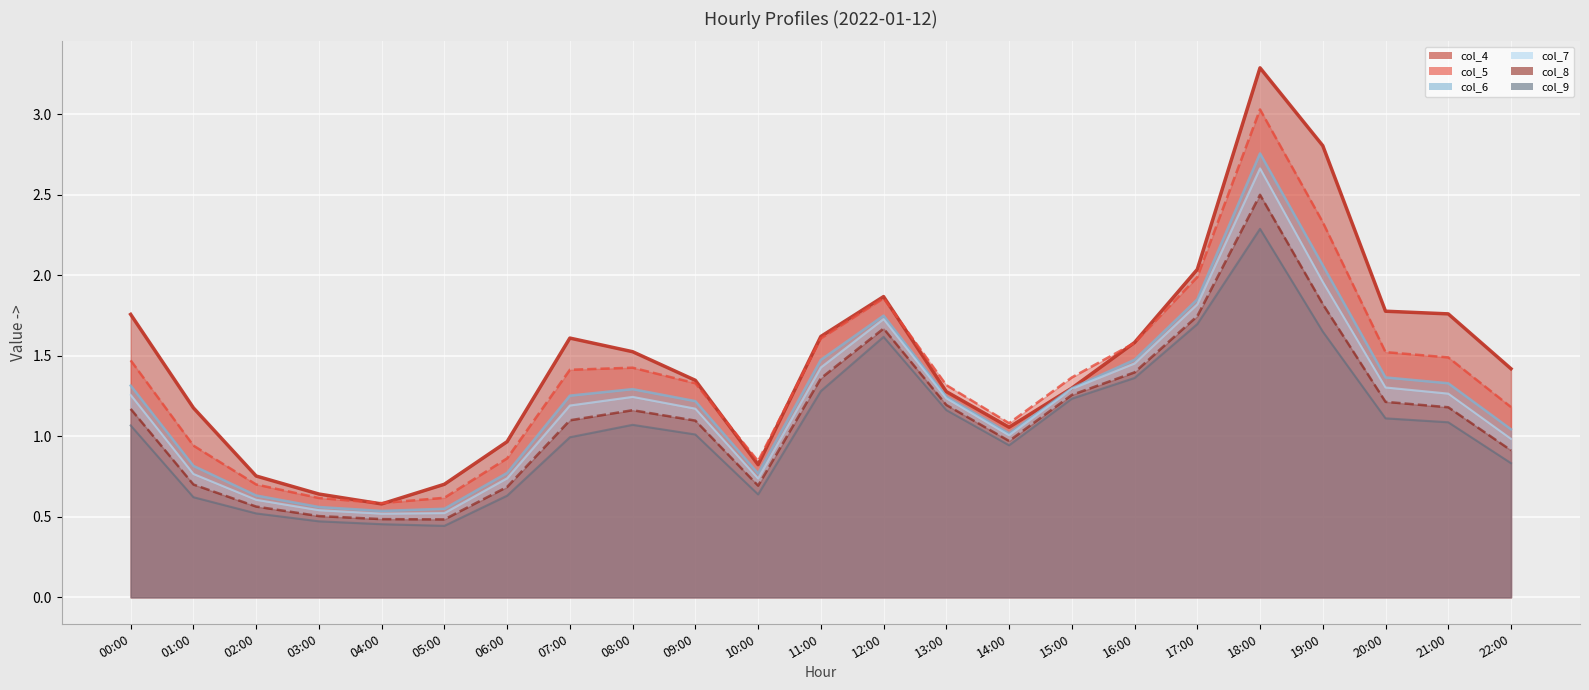

At which category does col_8_line reach its first local valley?

05:00